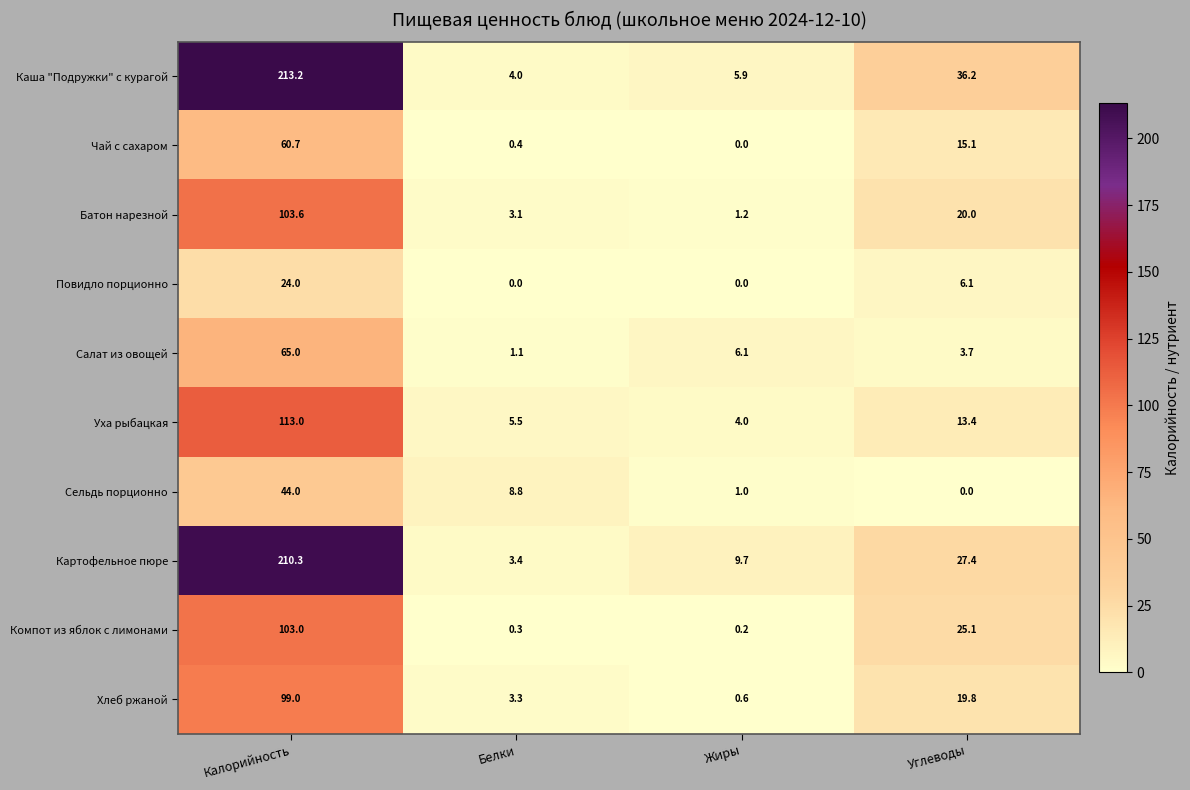

What is the difference between the second highest and minimum values in the Сельдь порционно series?

8.8